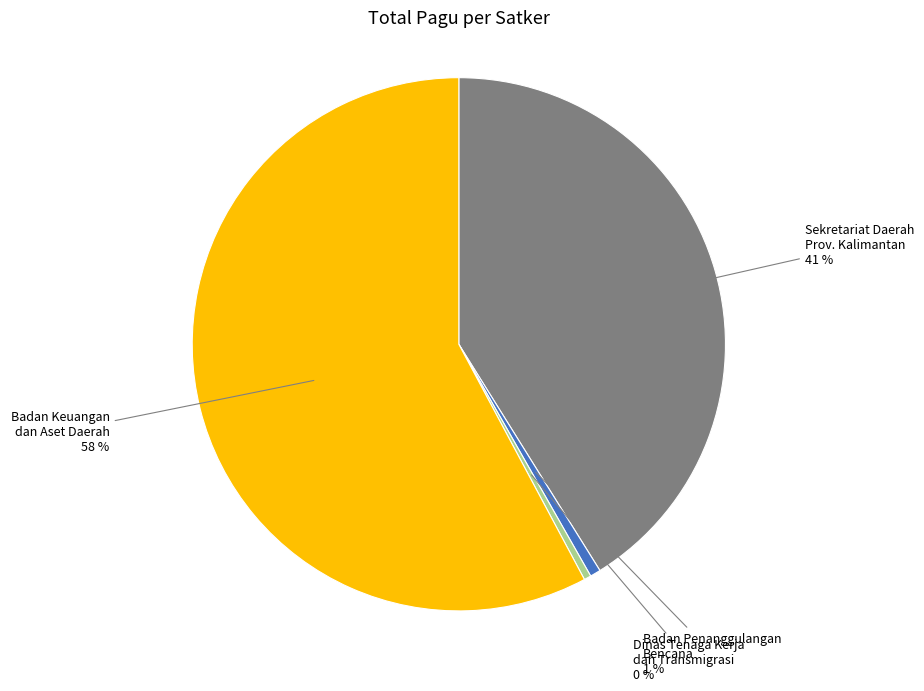

Is it true that Badan Keuangan dan Aset Daerah is 58% of the pie?

True